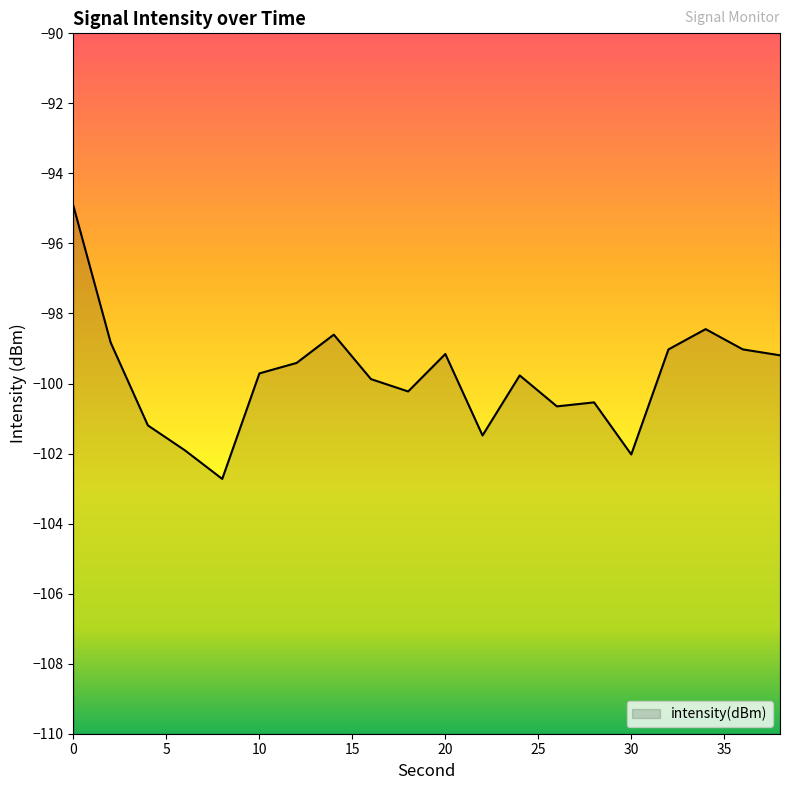

What is the sum of the values at 16 and 22?

-201.4